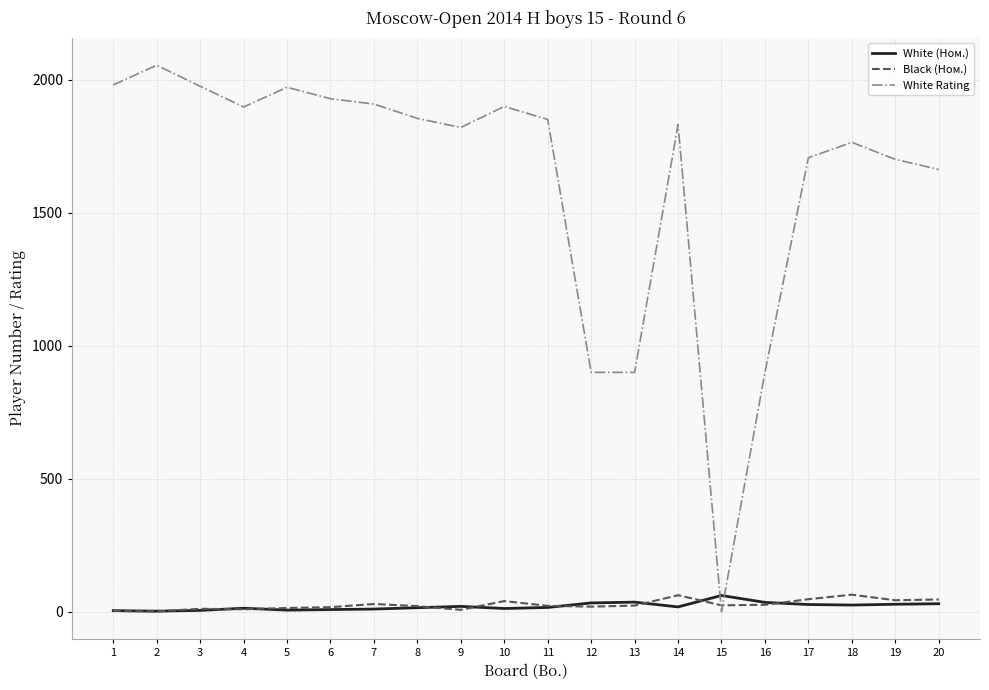

Between which two adjacent categories do Black (Ном.) and White Rating first intersect?

14 and 15